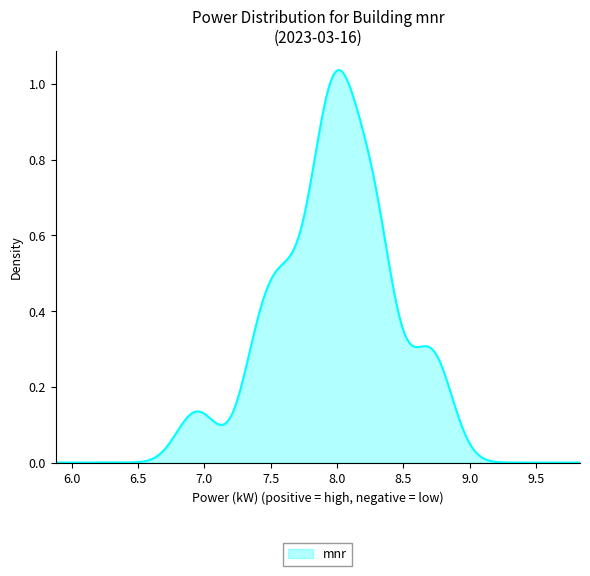

Reading left to right, what are all the values shown in this chart?

8.3	7.6	7.6	8.2	7.6	7.5	6.9	8.4	8.2	8.8	8.3	8.0	8.0	8.2	8.7	8.3	8.7	8.3	7.8	8.1	7.8	8.3	8.0	8.0	8.1	8.1	8.0	8.0	7.9	8.7	8.5	7.9	7.9	7.8	7.4	7.6	7.4	7.0	7.5	7.8